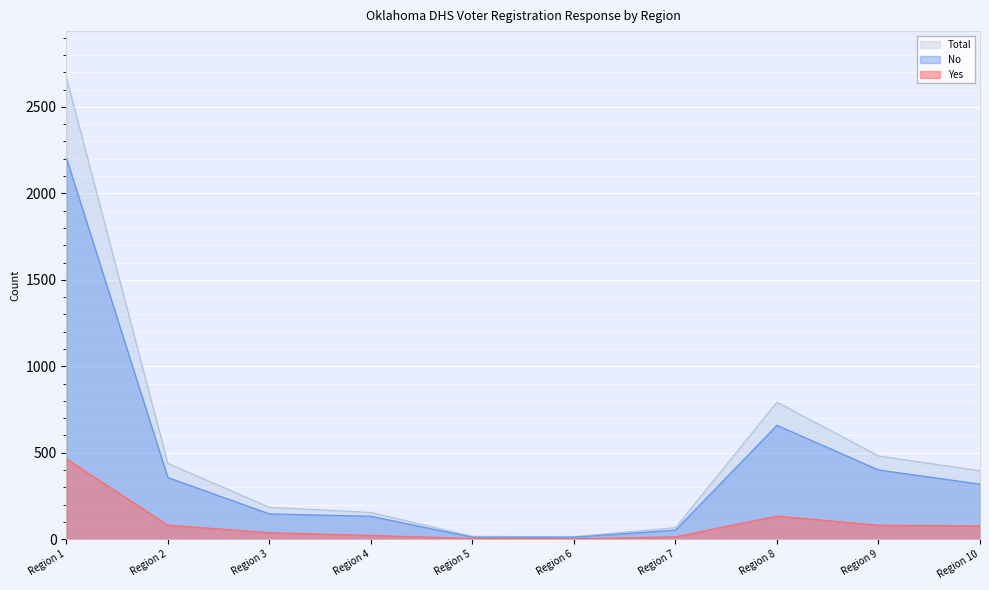

Reading left to right, transcribe all the data shown in this chart.

Total: Region 1=2671	Region 2=439	Region 3=185	Region 4=155	Region 5=17	Region 6=15	Region 7=67	Region 8=793	Region 9=482	Region 10=396
No: Region 1=2206	Region 2=357	Region 3=147	Region 4=133	Region 5=12	Region 6=12	Region 7=53	Region 8=659	Region 9=401	Region 10=319
Yes: Region 1=465	Region 2=82	Region 3=38	Region 4=22	Region 5=5	Region 6=3	Region 7=14	Region 8=134	Region 9=81	Region 10=77